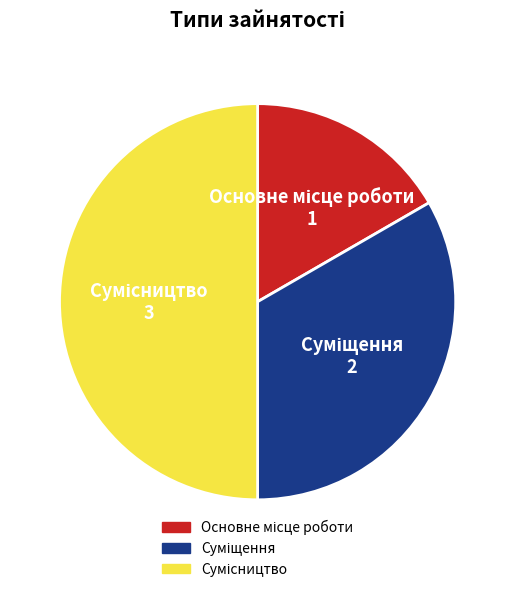

What percentage do Суміщення and Основне місце роботи together represent?

50.0%